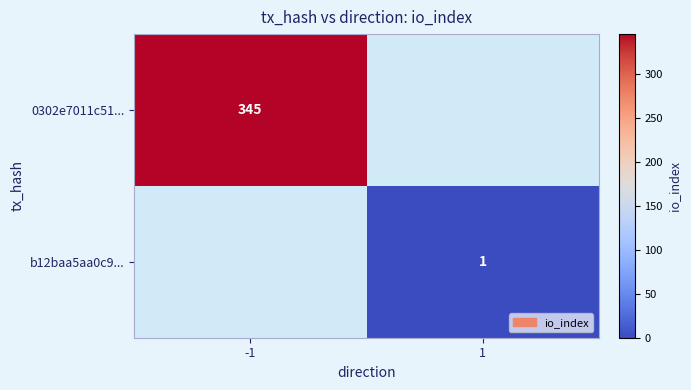

The value of b12baa5aa0c9... at 1 is 1. True or false?

True